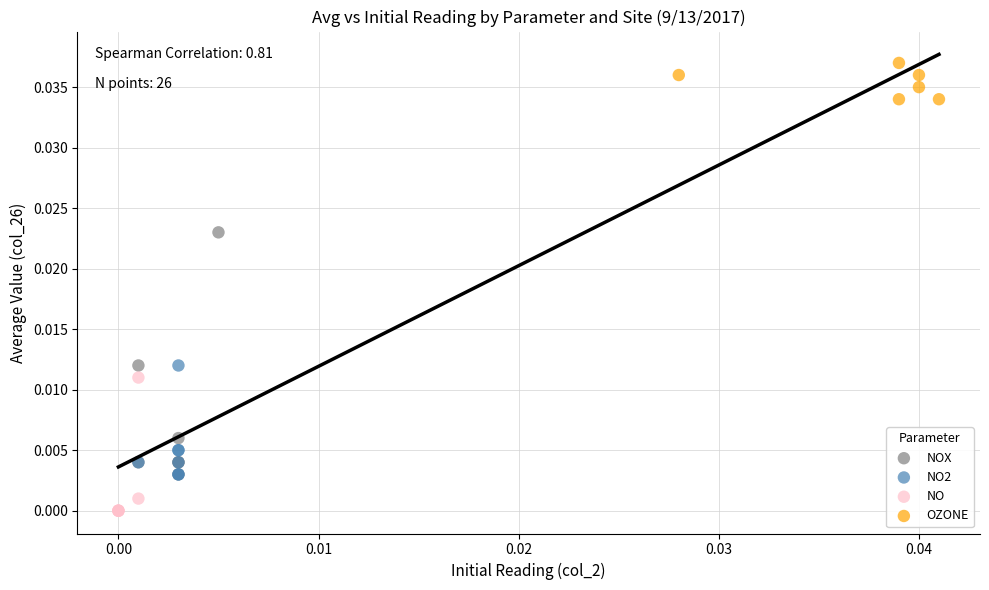

Which series has the widest spread of Y values?

NOX